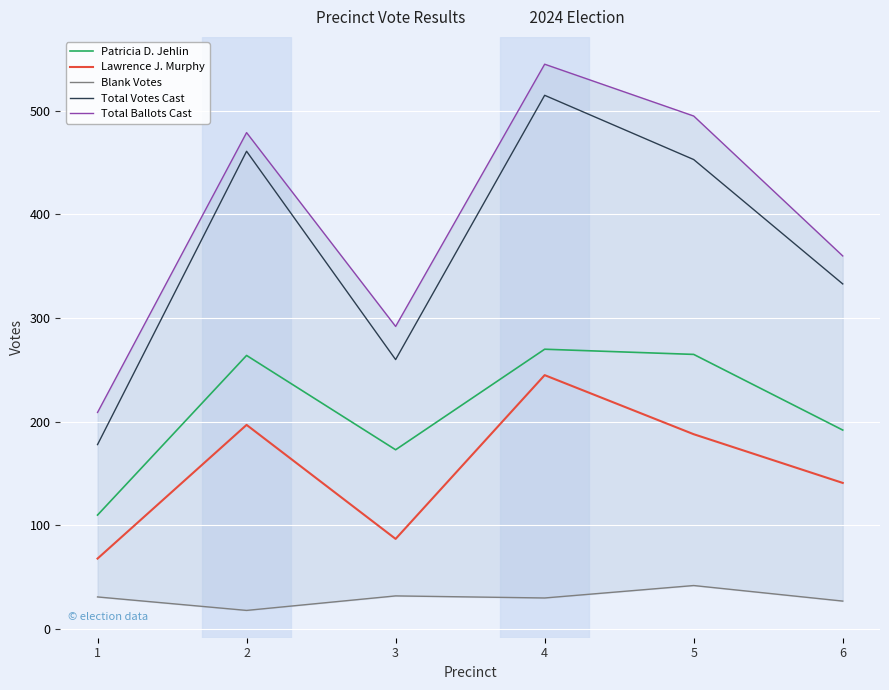

Which series changed the most between 4 and 5?

Total Votes Cast